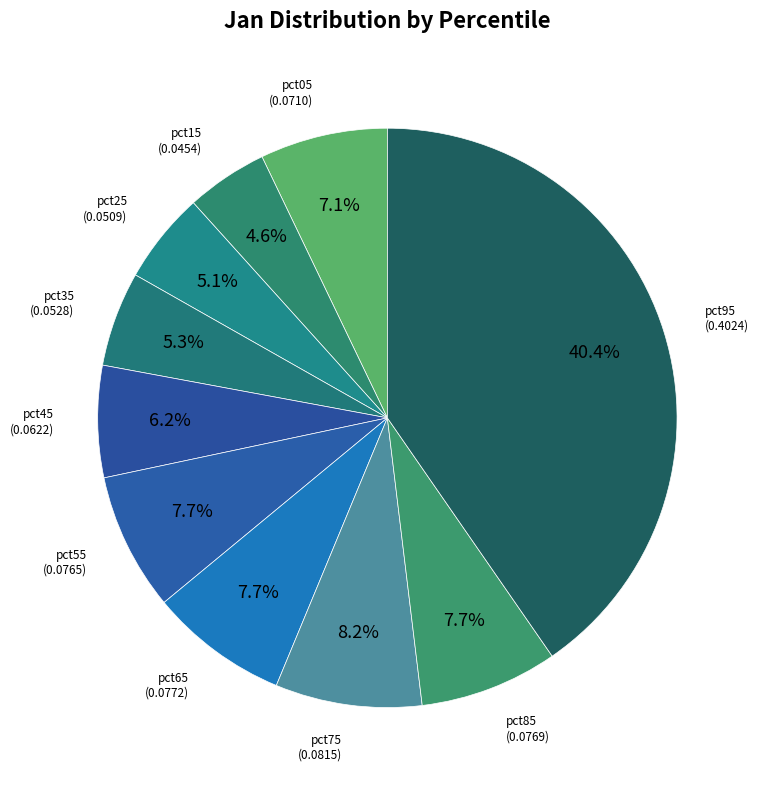

Count the number of slices in the pie.

10